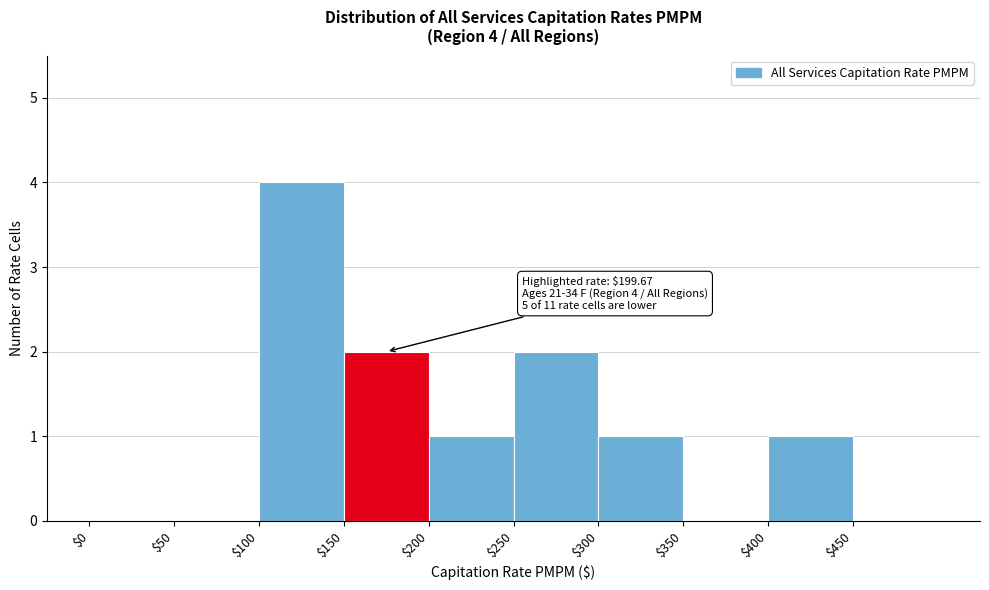

Which range on the x-axis has the tallest bar?

100 to 150